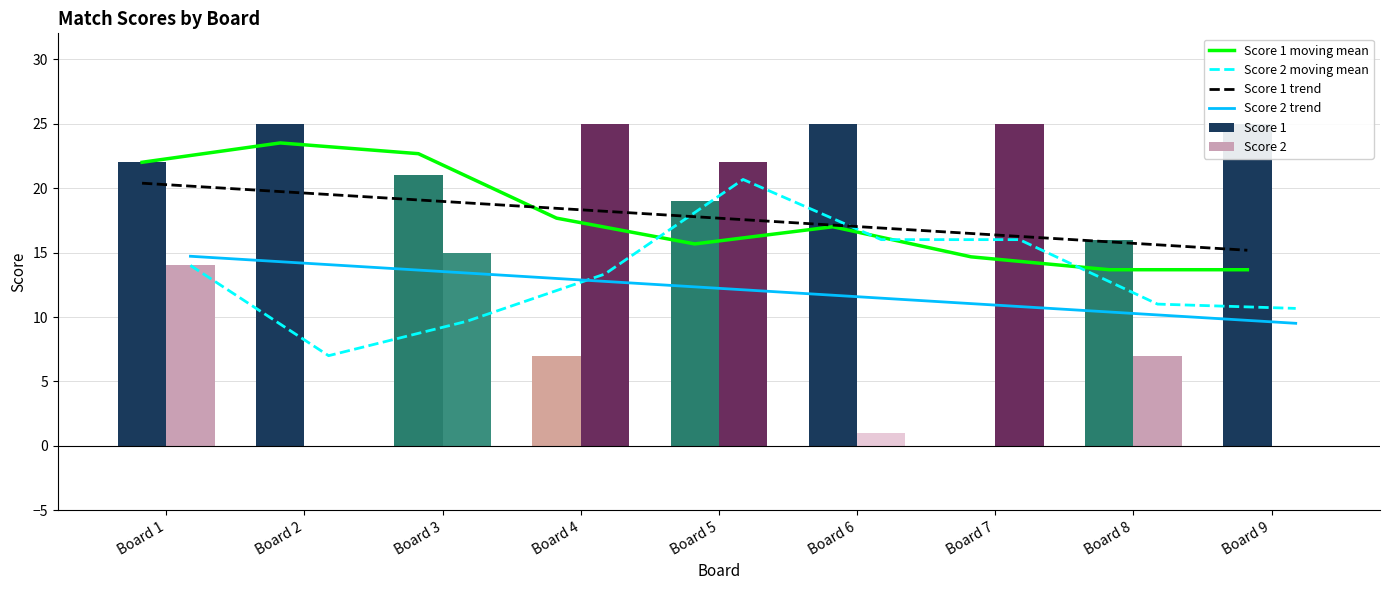

Between Board 4 and Board 5, which series saw the biggest shift?

Score 1